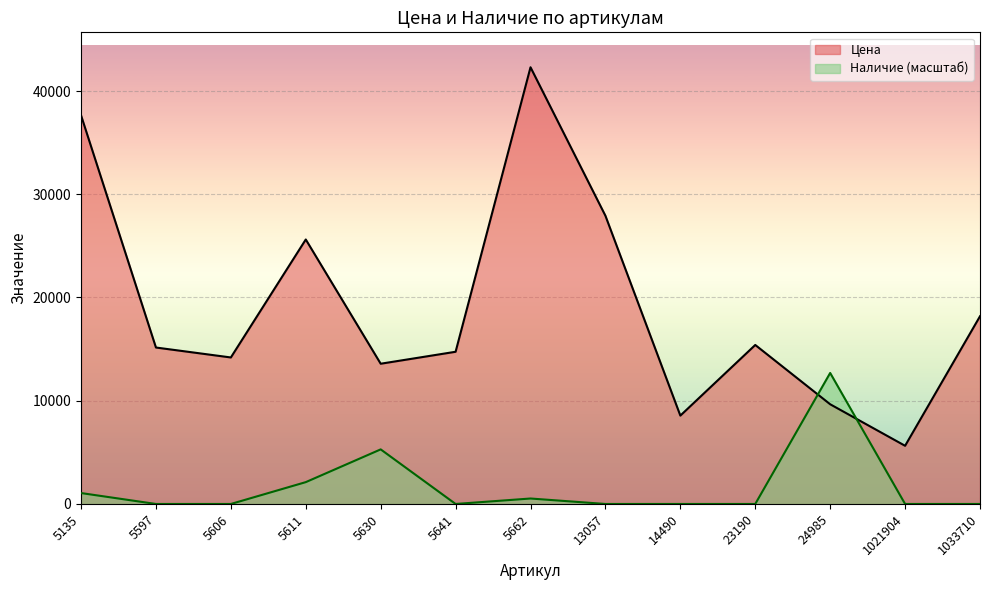

Is it true that Цена equals 30487.2 at 1033710?

False